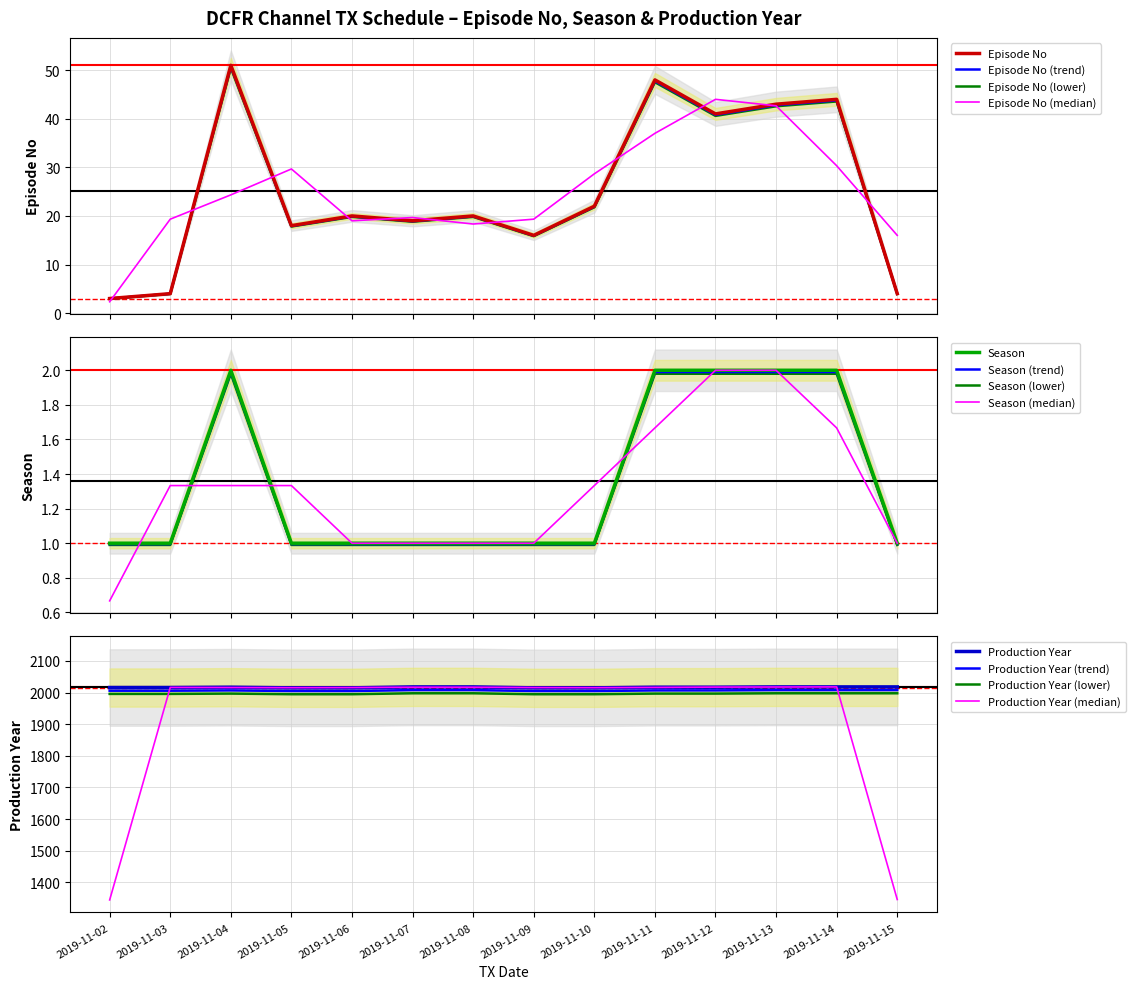

Is the value of Episode No at 2019-11-13 greater than the value of Season at 2019-11-10?

Yes